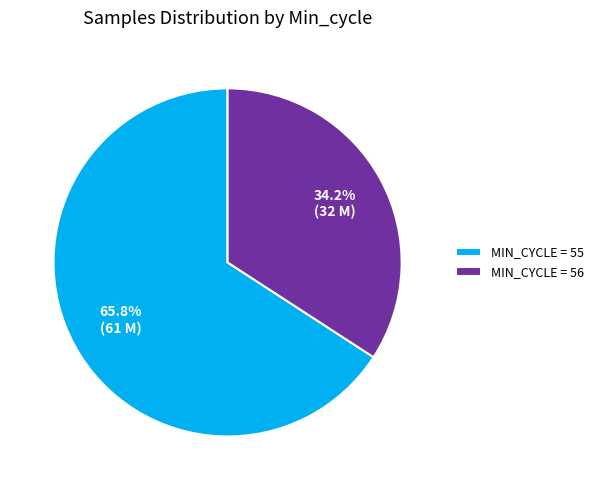

What is the smallest slice in the pie chart?

MIN_CYCLE = 56